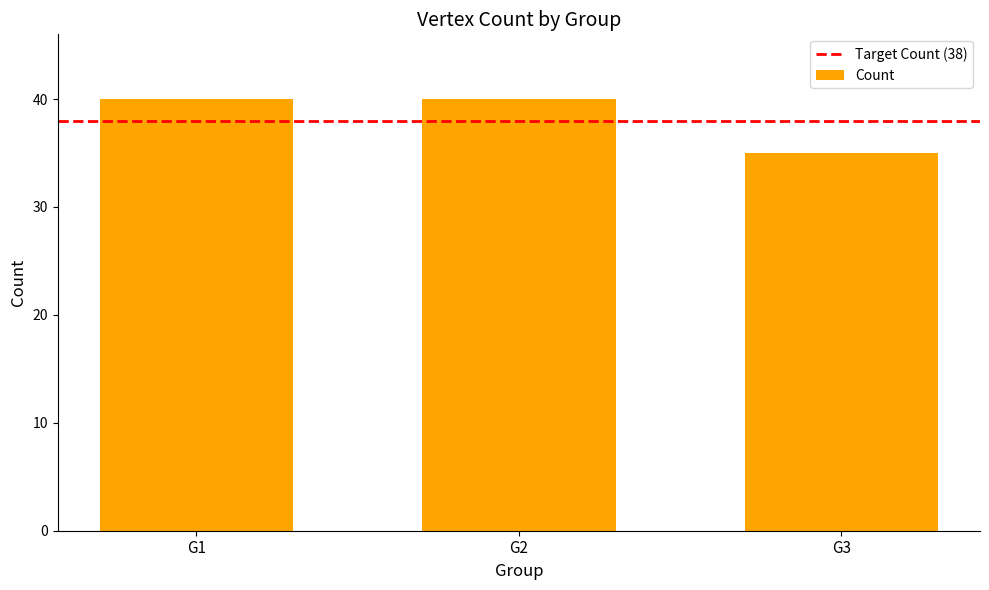

Reading left to right, extract all data points from this chart.

G1=40	G2=40	G3=35